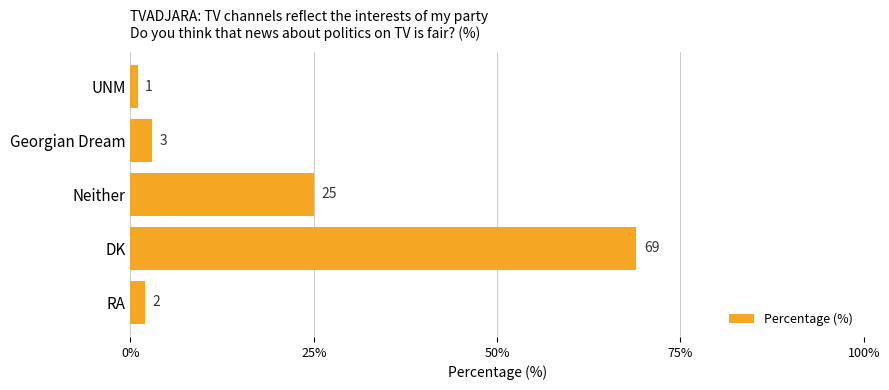

Is it true that the value at Neither is 25?

True